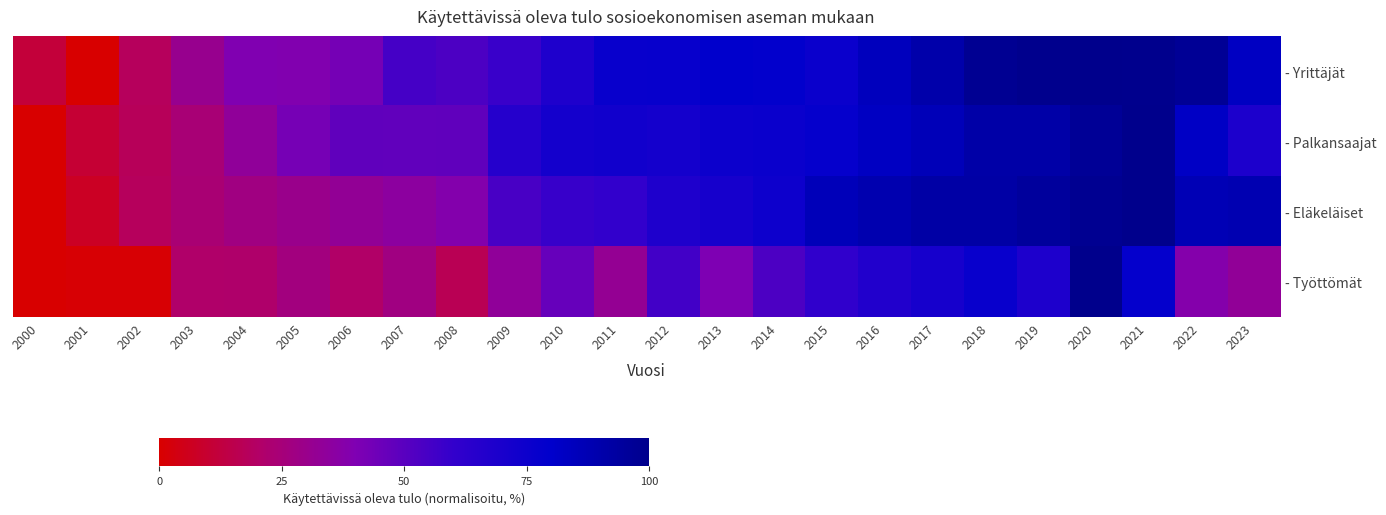

Count the number of data series in this chart.

4